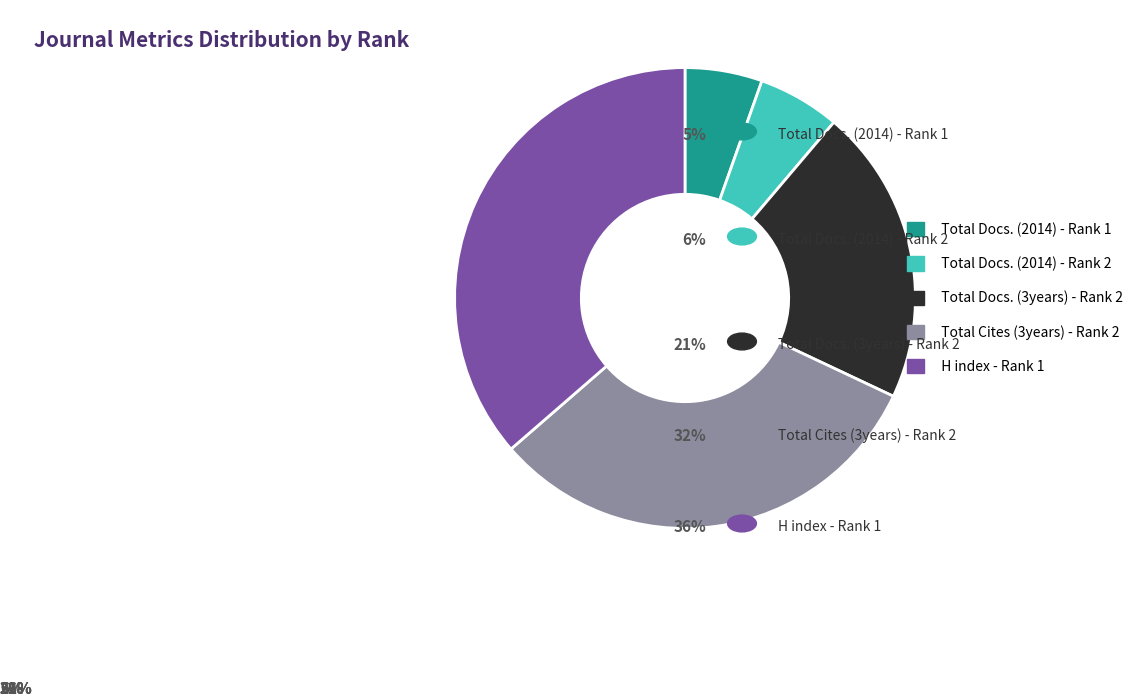

Does Total Docs. (2014) - Rank 1 represent more than half of the total?

No